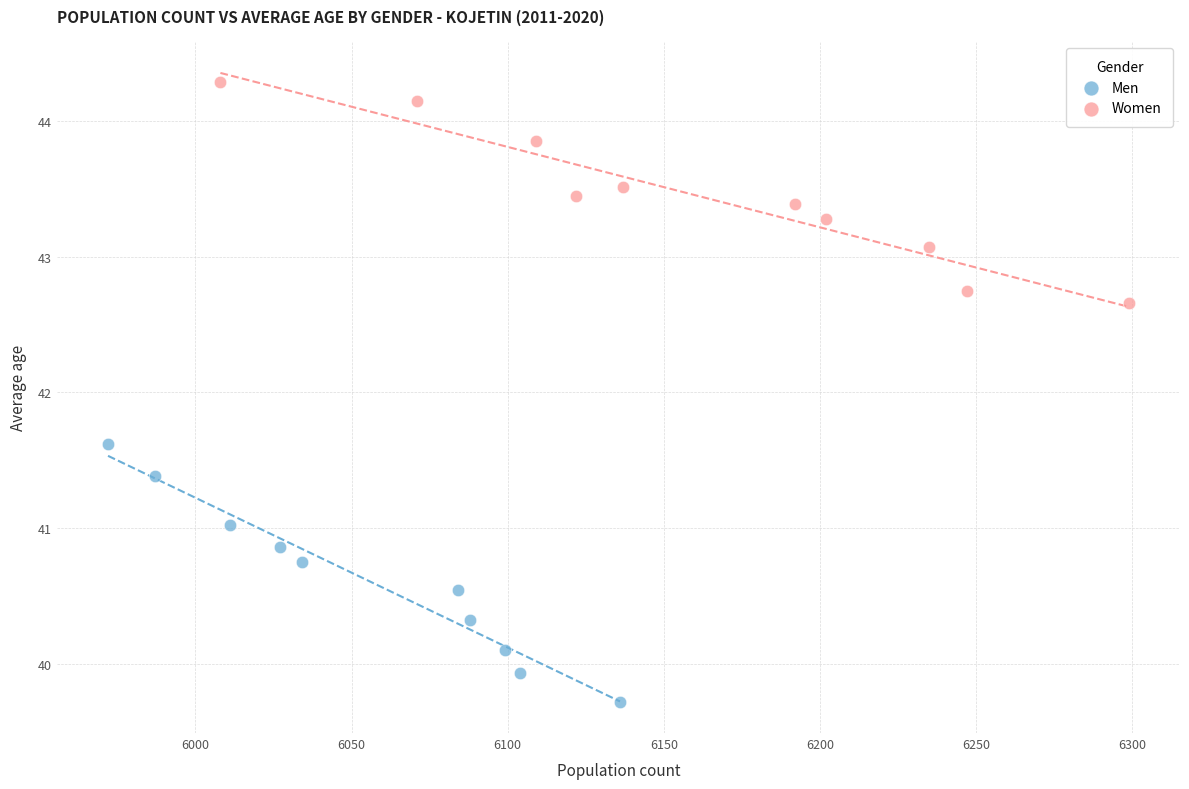

Which series reaches the minimum Y coordinate?

Men